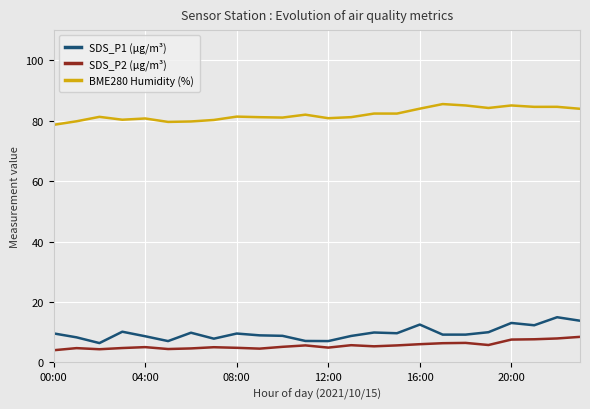

What is the highest value of the SDS_P1 (µg/m³) series?

14.9